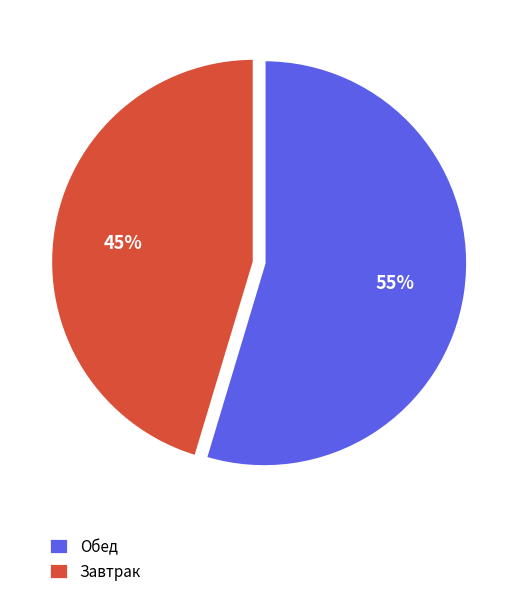

Does any single category account for the majority?

Yes